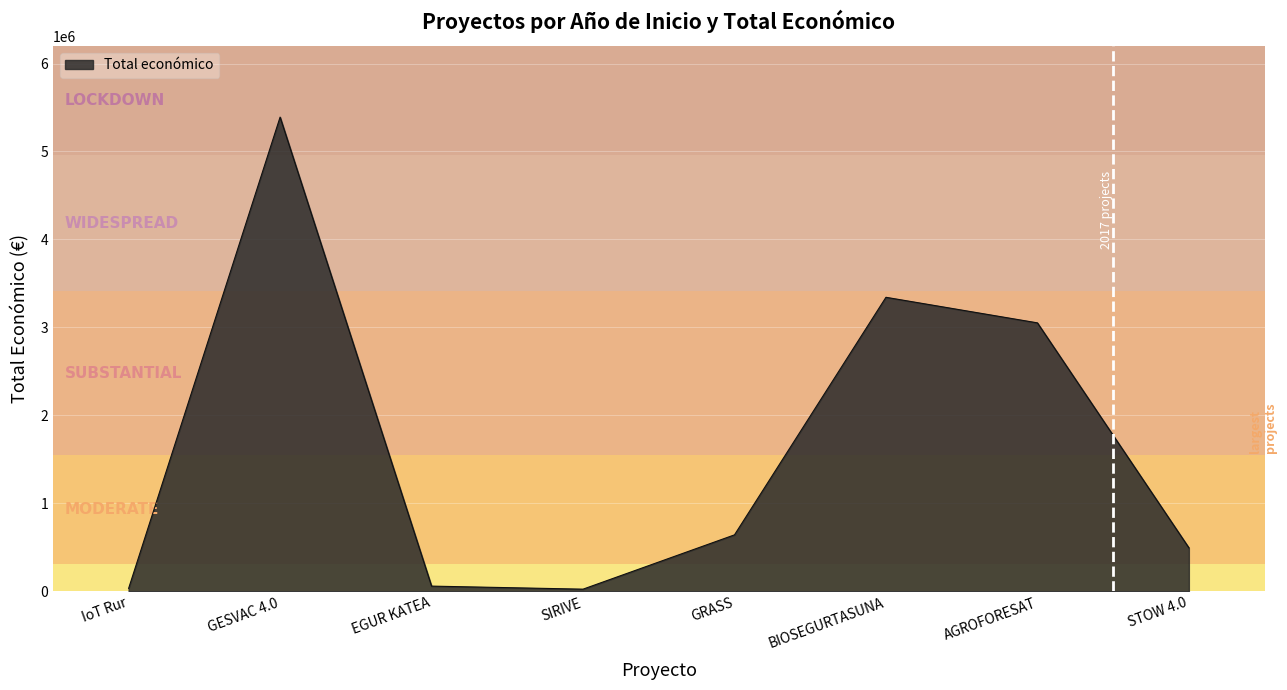

True or false: the data has more than 1 interior local peaks.

True